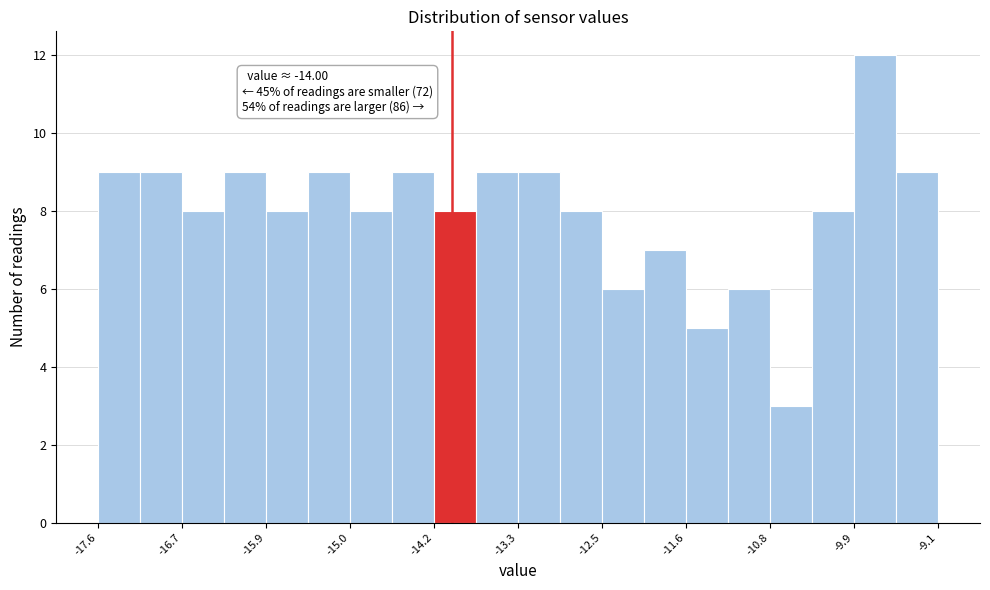

Over which range of the x-axis is the bar tallest?

-9.9 to -9.5